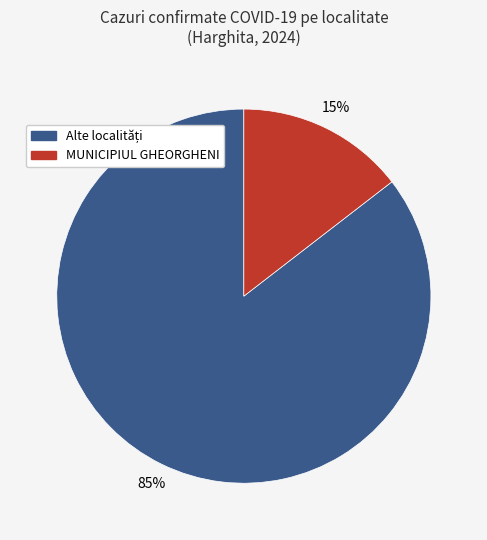

Does any single category account for the majority?

Yes